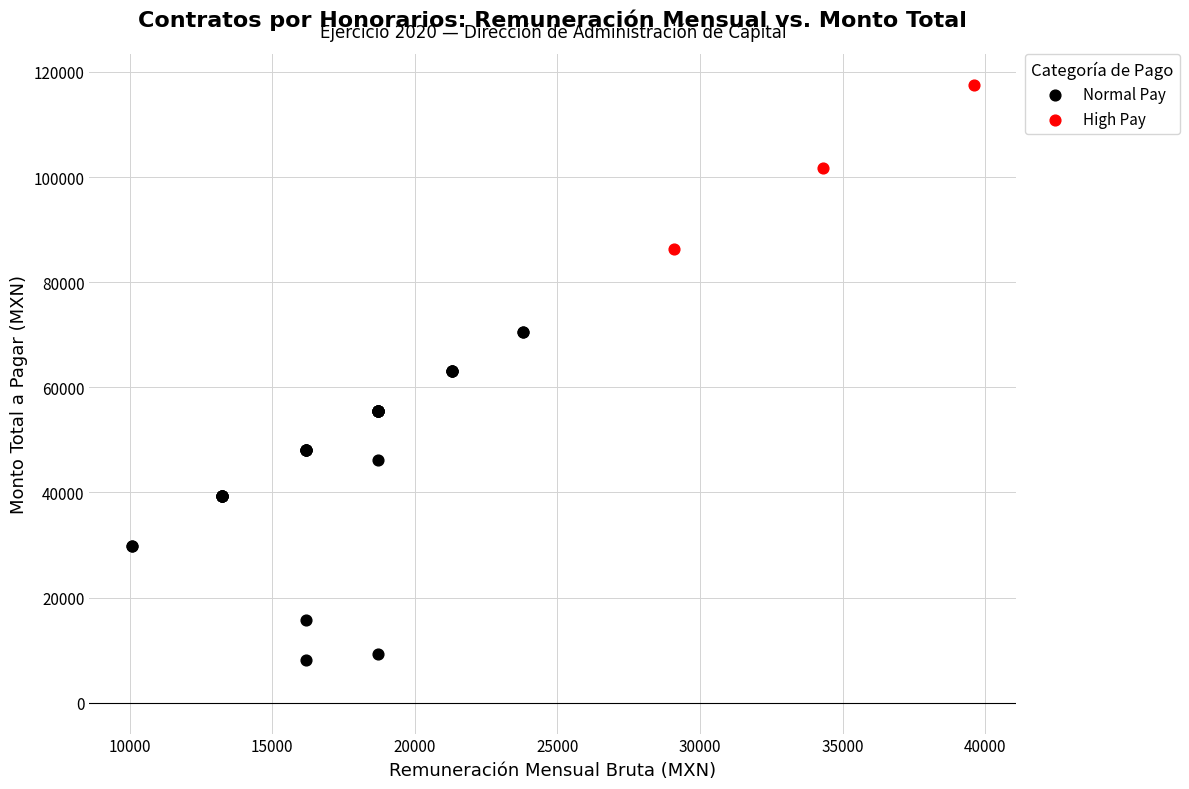

Which series has the largest Y range (max minus min)?

Normal Pay